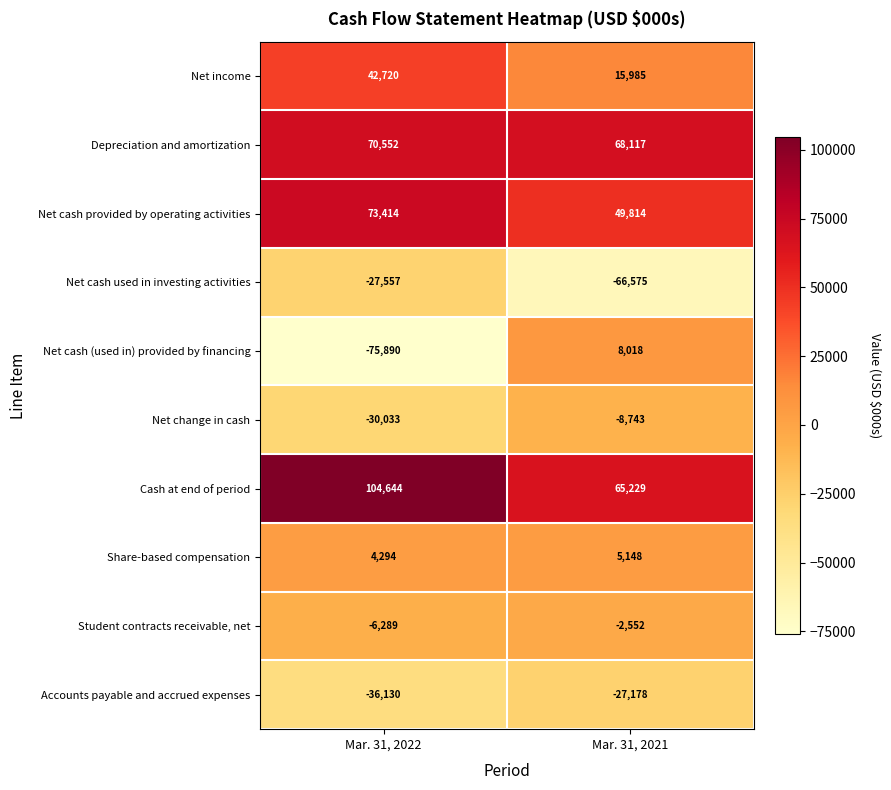

Reading left to right, list all the values displayed in this chart.

Net income: Mar. 31, 2022=42720	Mar. 31, 2021=15985
Depreciation and amortization: Mar. 31, 2022=70552	Mar. 31, 2021=68117
Net cash provided by operating activities: Mar. 31, 2022=73414	Mar. 31, 2021=49814
Net cash used in investing activities: Mar. 31, 2022=-27557	Mar. 31, 2021=-66575
Net cash (used in) provided by financing: Mar. 31, 2022=-75890	Mar. 31, 2021=8018
Net change in cash: Mar. 31, 2022=-30033	Mar. 31, 2021=-8743
Cash at end of period: Mar. 31, 2022=104644	Mar. 31, 2021=65229
Share-based compensation: Mar. 31, 2022=4294	Mar. 31, 2021=5148
Student contracts receivable, net: Mar. 31, 2022=-6289	Mar. 31, 2021=-2552
Accounts payable and accrued expenses: Mar. 31, 2022=-36130	Mar. 31, 2021=-27178